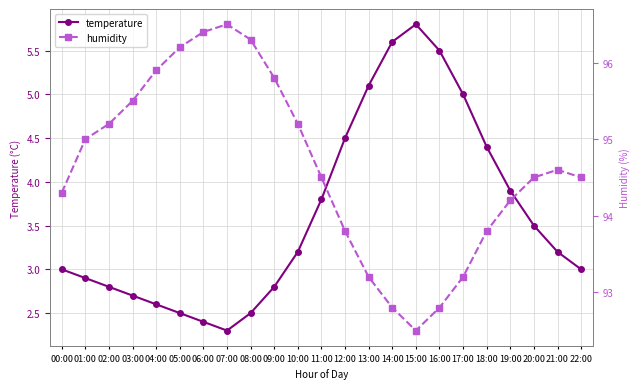

Reading right to left, extract all data points from this chart.

temperature: 22:00=3.0	21:00=3.2	20:00=3.5	19:00=3.9	18:00=4.4	17:00=5.0	16:00=5.5	15:00=5.8	14:00=5.6	13:00=5.1	12:00=4.5	11:00=3.8	10:00=3.2	09:00=2.8	08:00=2.5	07:00=2.3	06:00=2.4	05:00=2.5	04:00=2.6	03:00=2.7	02:00=2.8	01:00=2.9	00:00=3.0
humidity: 22:00=94.5	21:00=94.6	20:00=94.5	19:00=94.2	18:00=93.8	17:00=93.2	16:00=92.8	15:00=92.5	14:00=92.8	13:00=93.2	12:00=93.8	11:00=94.5	10:00=95.2	09:00=95.8	08:00=96.3	07:00=96.5	06:00=96.4	05:00=96.2	04:00=95.9	03:00=95.5	02:00=95.2	01:00=95.0	00:00=94.3